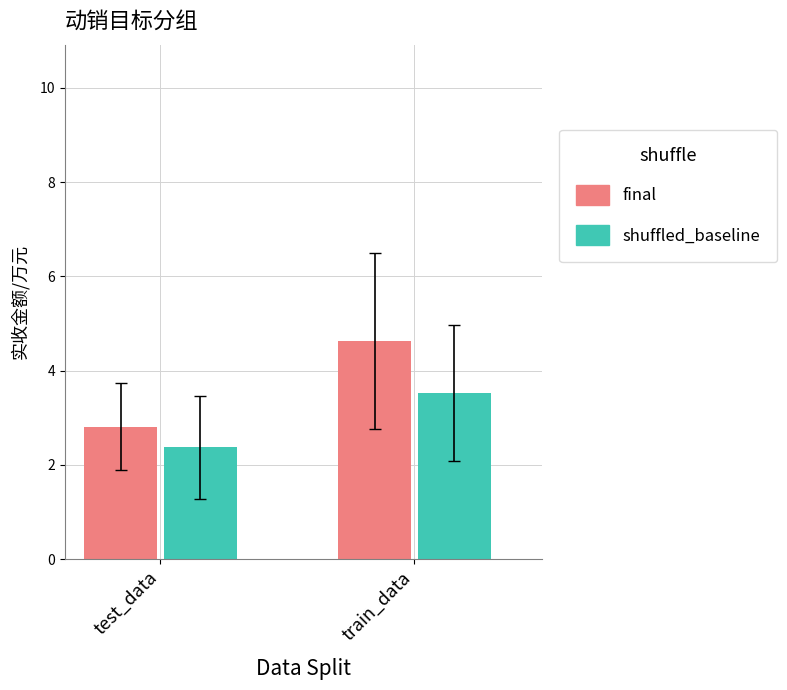

What are all the series names shown in the legend?

final, shuffled_baseline